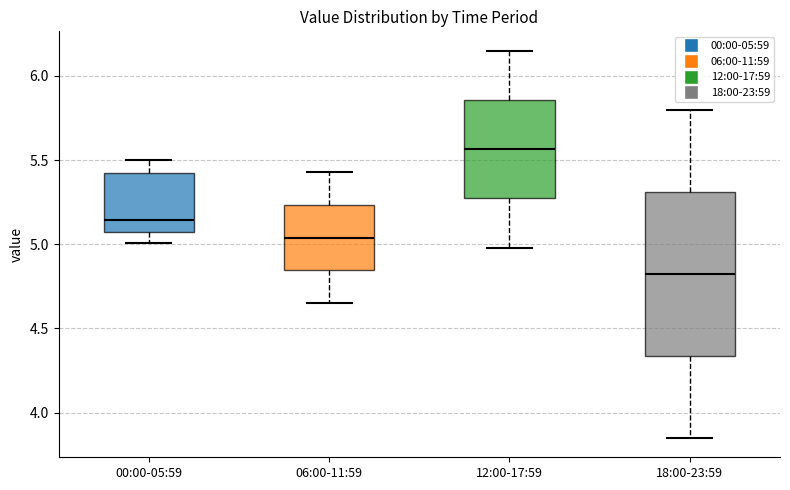

Reading left to right, read every box against the y-axis: the position of its median line, the range the box covers, and the ends of its whiskers. The values are not printed on the chart, so give them approximately, as read against the axis.

00:00-05:59: median 5.15, box 5.05 to 5.40, whiskers 5.00 to 5.50
06:00-11:59: median 5.05, box 4.85 to 5.25, whiskers 4.65 to 5.45
12:00-17:59: median 5.55, box 5.25 to 5.85, whiskers 5.00 to 6.15
18:00-23:59: median 4.85, box 4.35 to 5.30, whiskers 3.85 to 5.80